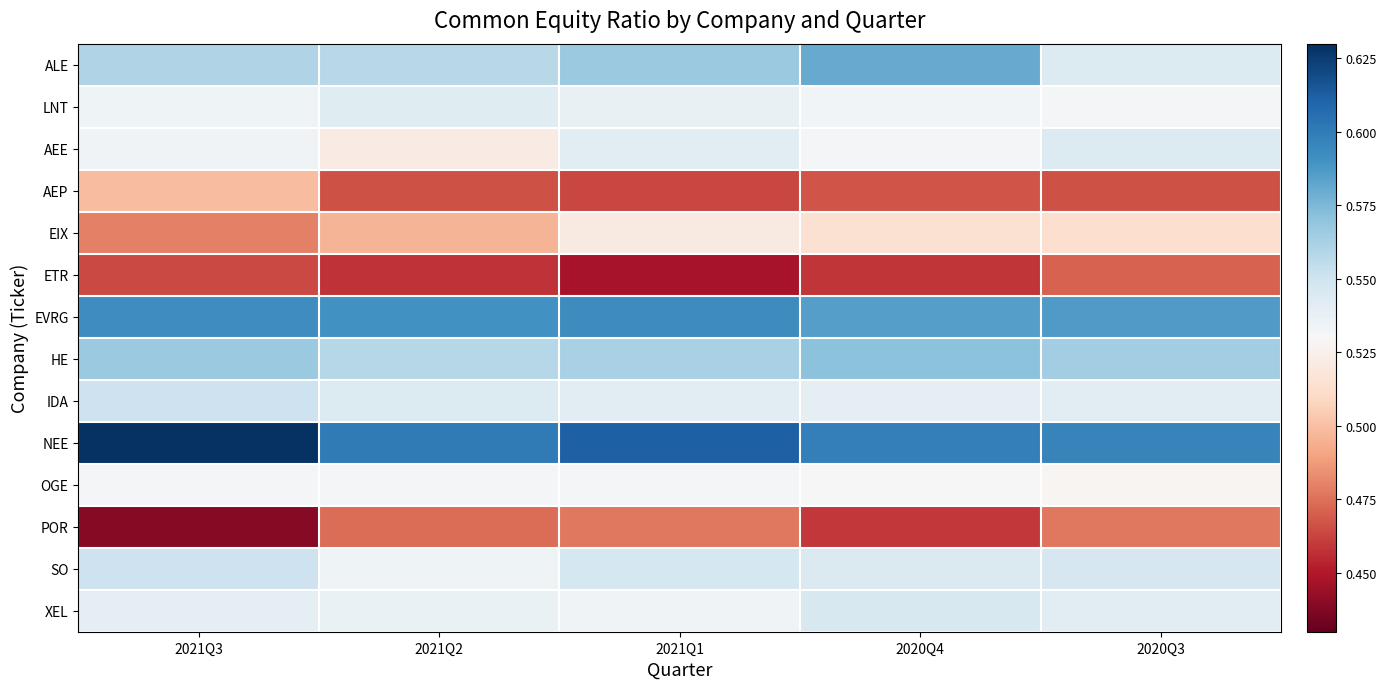

Which series has the largest total across all categories?

NEE